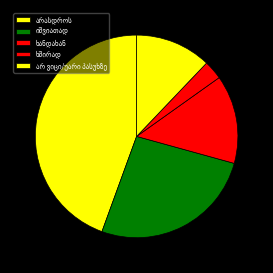

What is the ratio of the value at არ ვიცი/უარი პასუხზე to the value at ხანდახან?

0.9